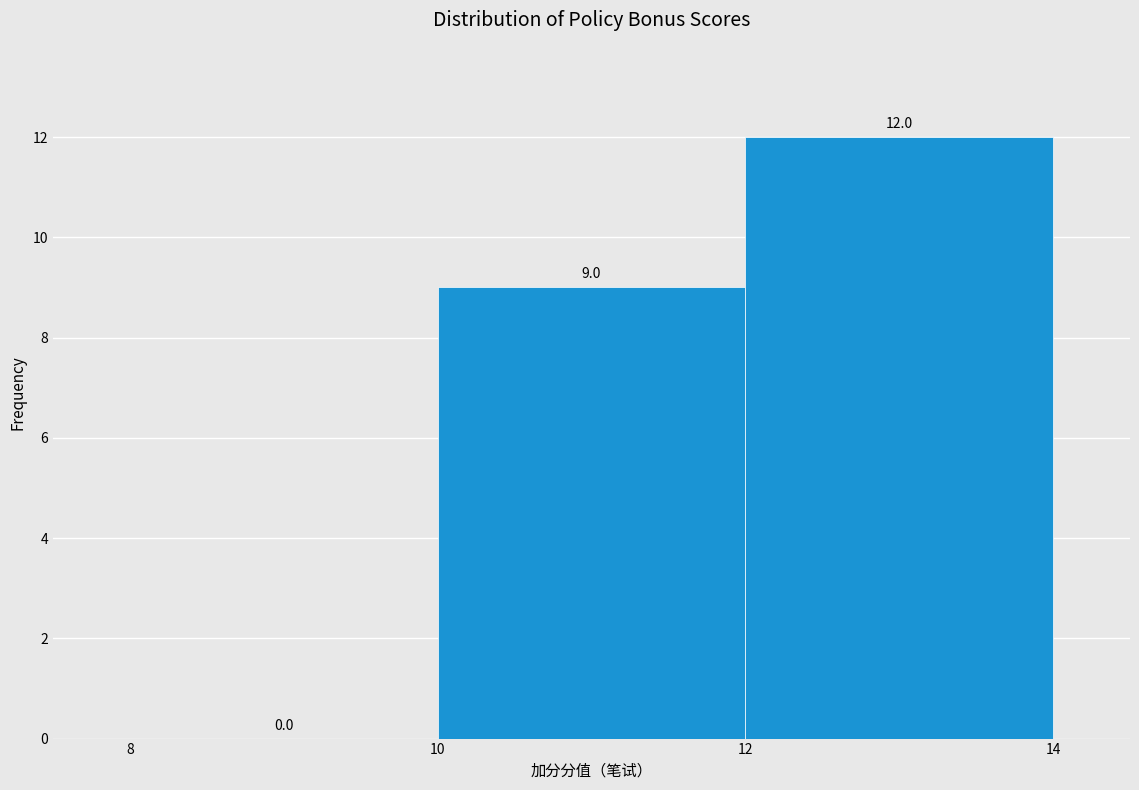

Which range on the x-axis has the tallest bar?

12 to 14